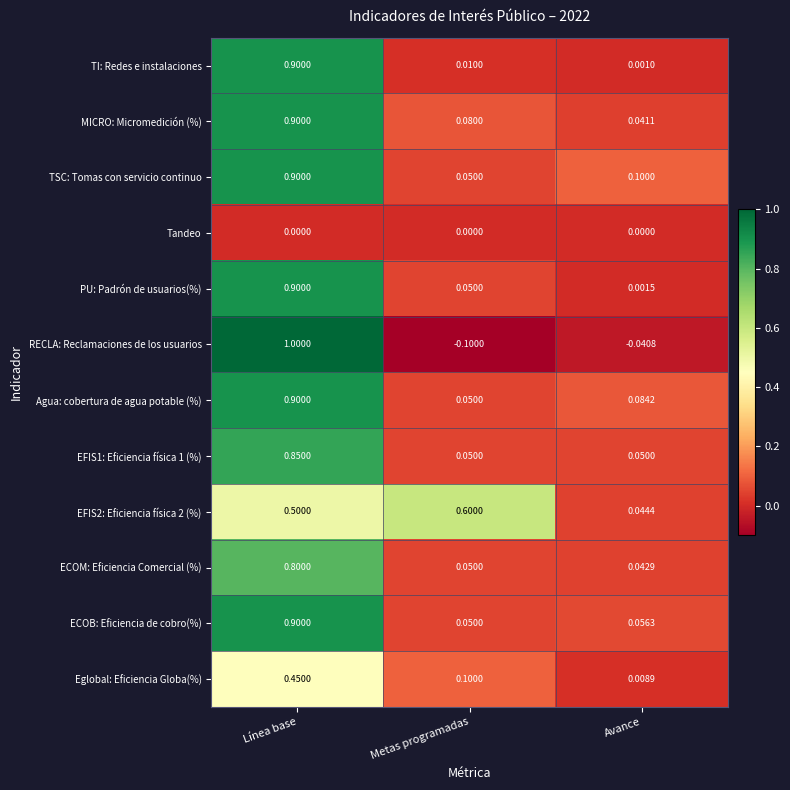

At which category is the sum across all series the highest?

Línea base